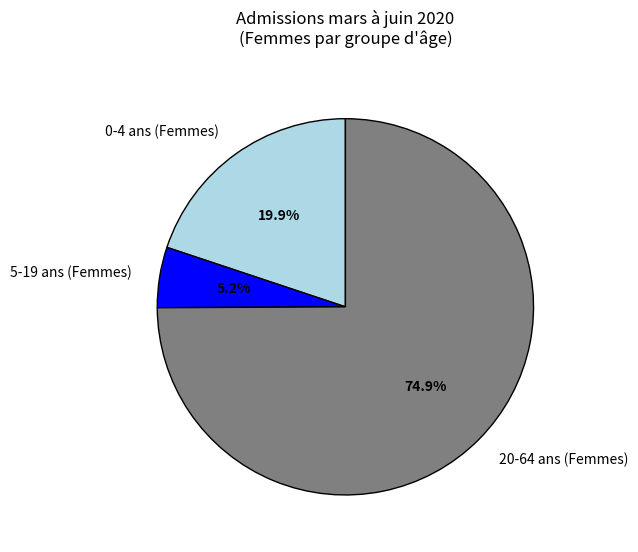

Count the number of slices in the pie.

3